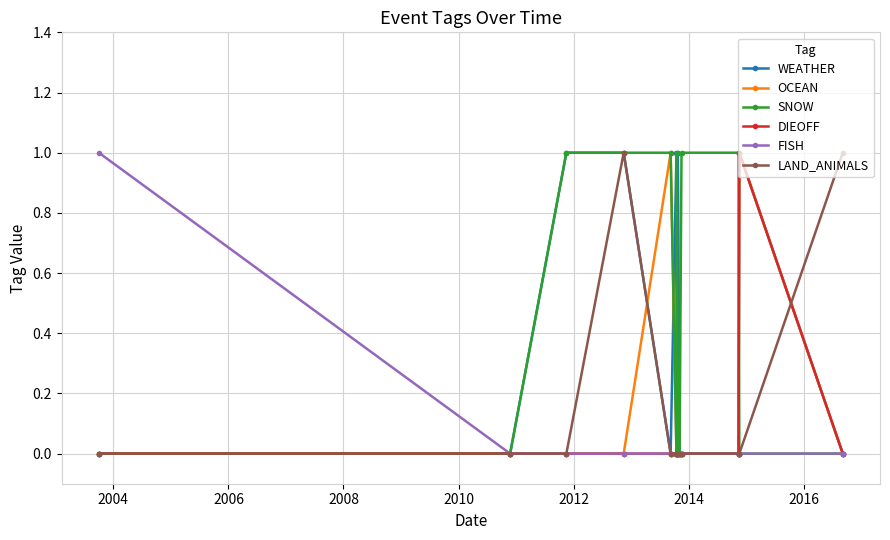

True or false: DIEOFF has more than 0 points higher than both neighbors.

True